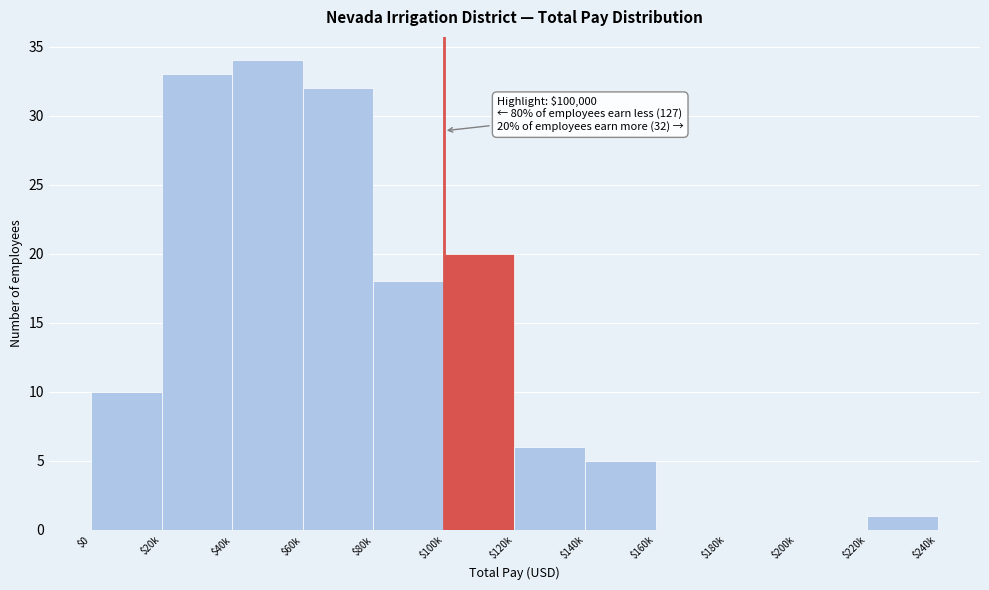

What is the sum of all values?

159